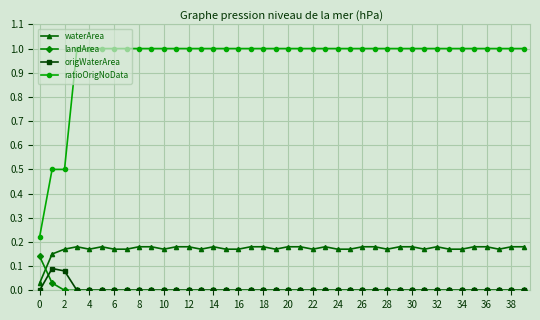

At how many categories does at least one series exceed 0?

40